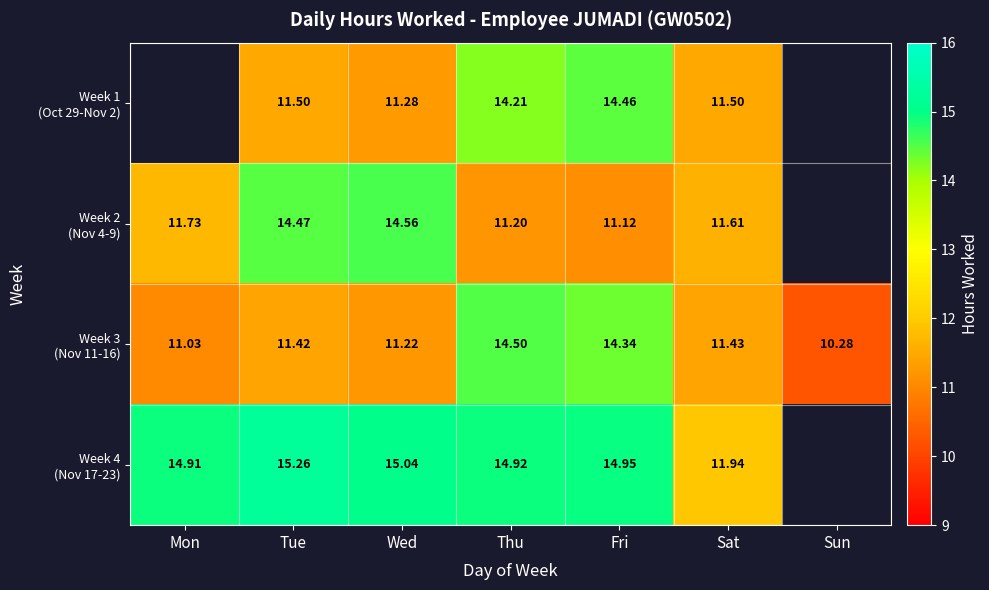

At which label is Week 4 (Nov 17-23) closest to 13?

Sat